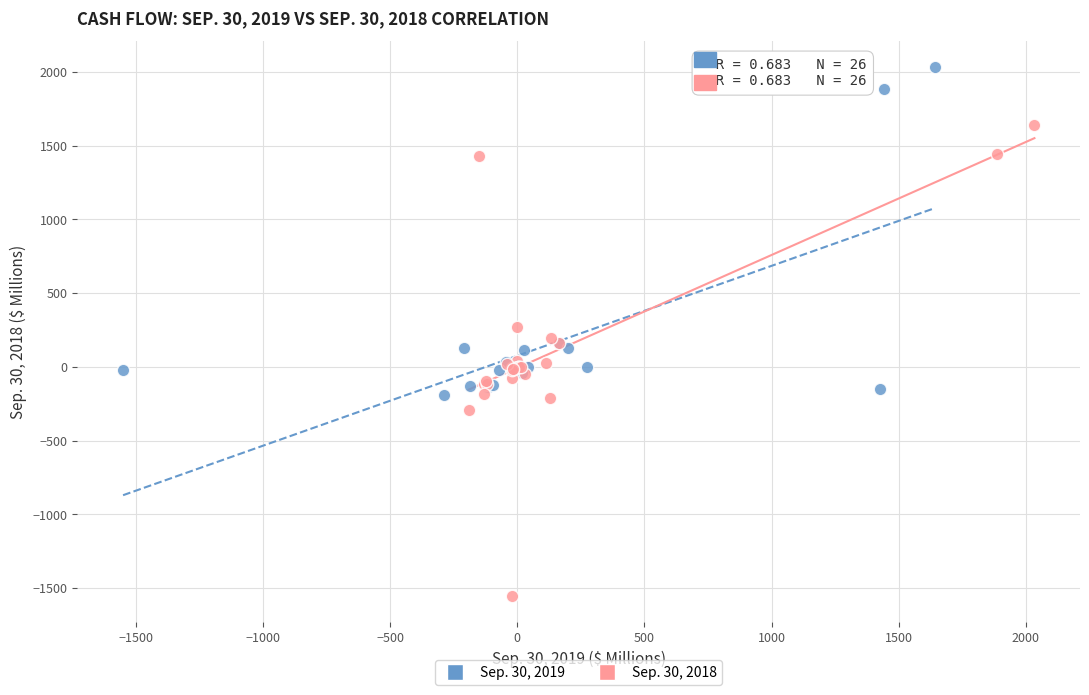

Which series contains the highest Y value?

Sep. 30, 2019